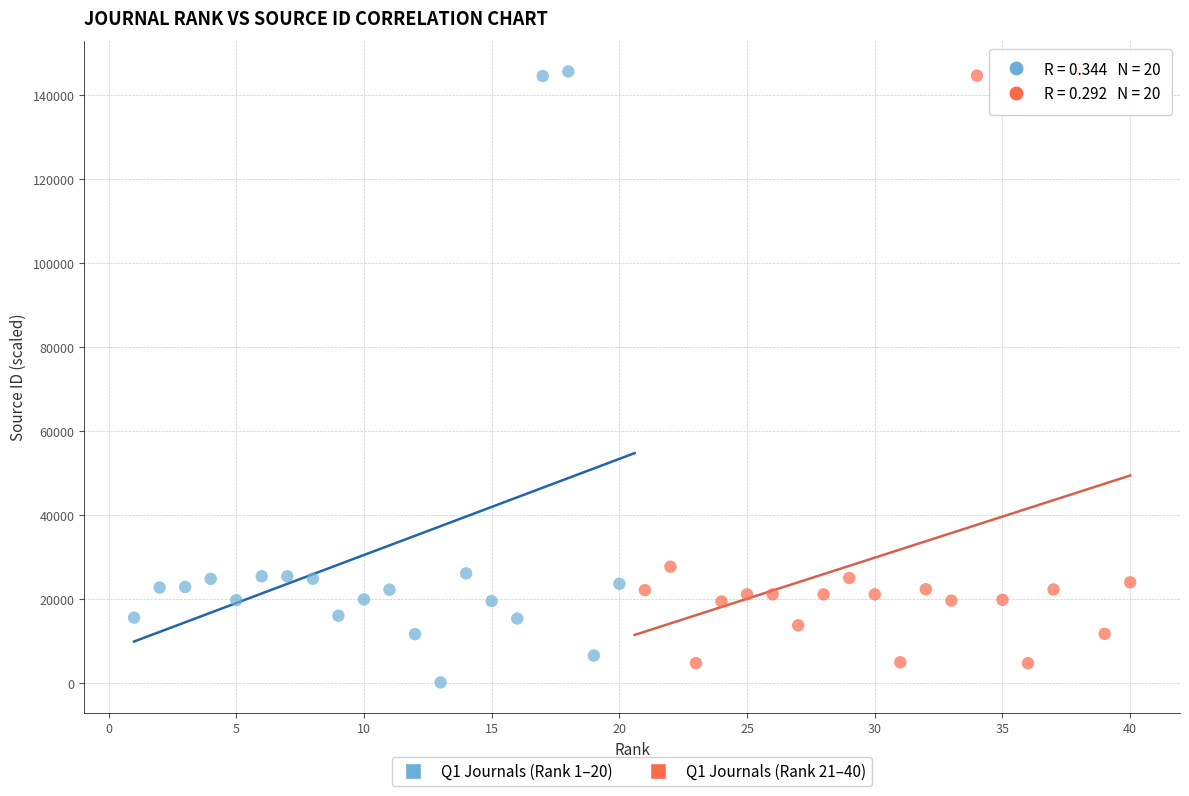

What are all the series names shown in the legend?

Q1 Journals (Rank 1–20), Q1 Journals (Rank 21–40)